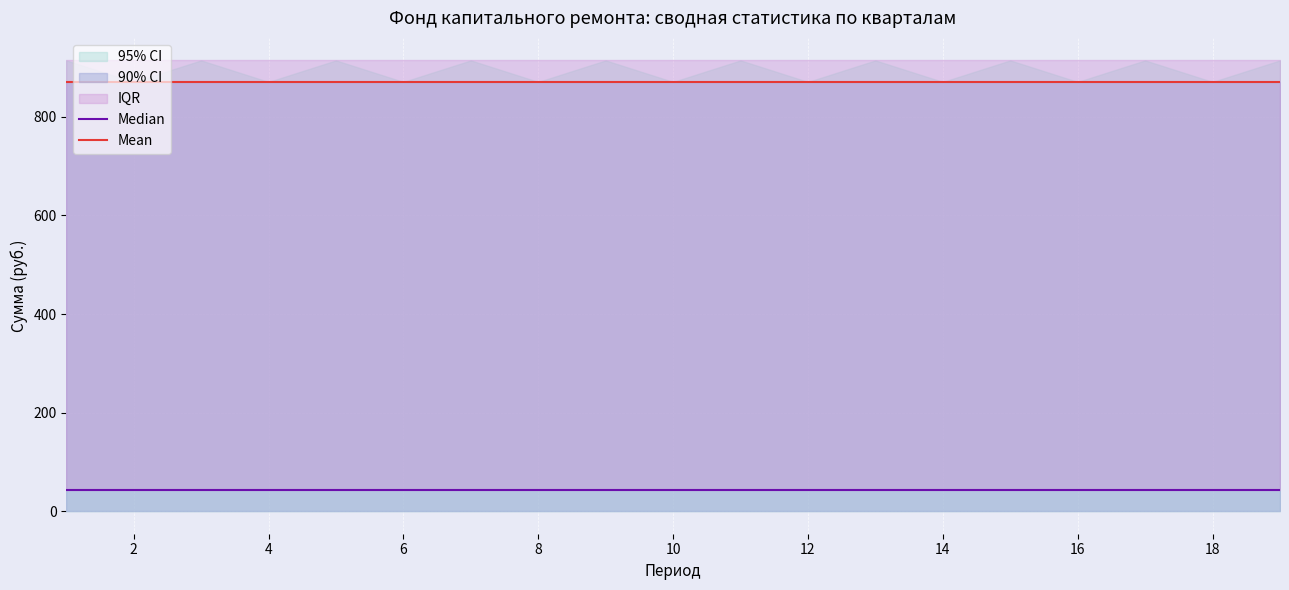

True or false: Mean and Median cross at least once.

False